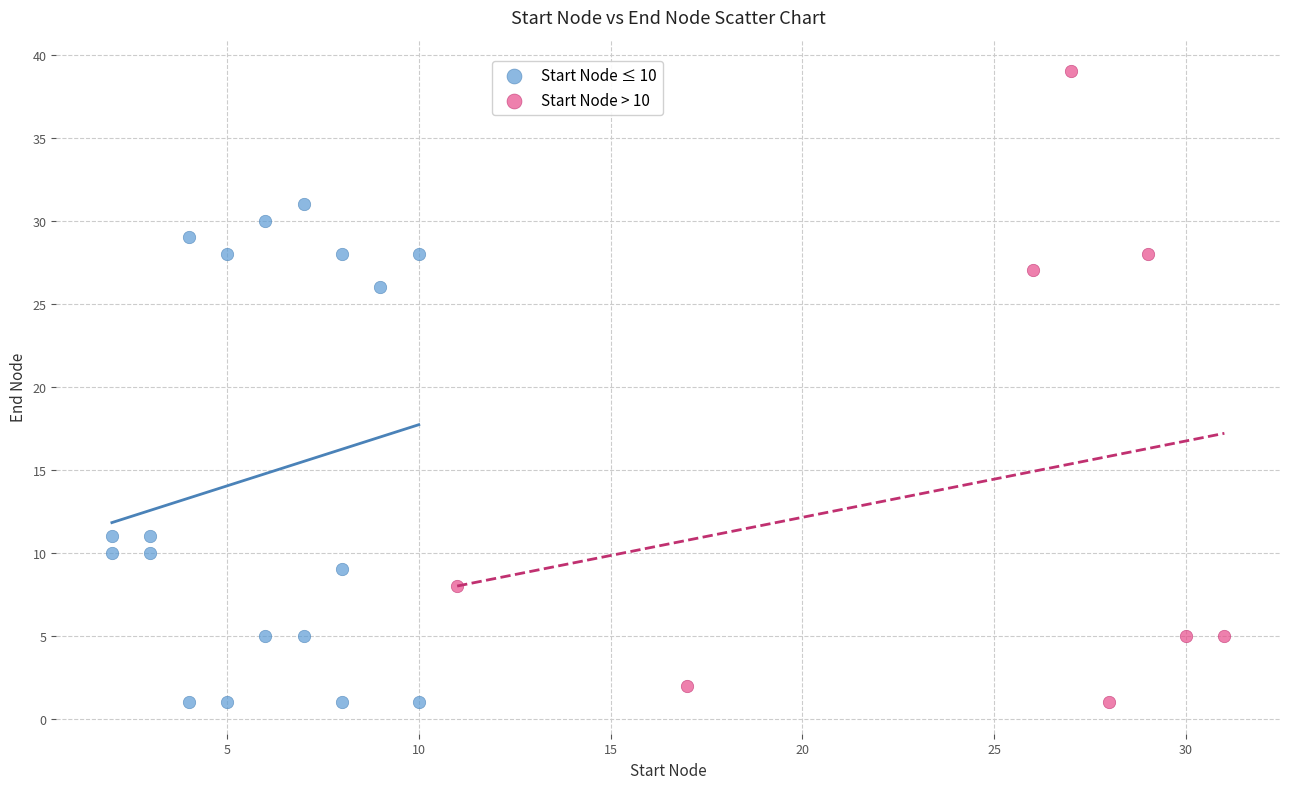

Which series contains the highest Y value?

Start Node > 10